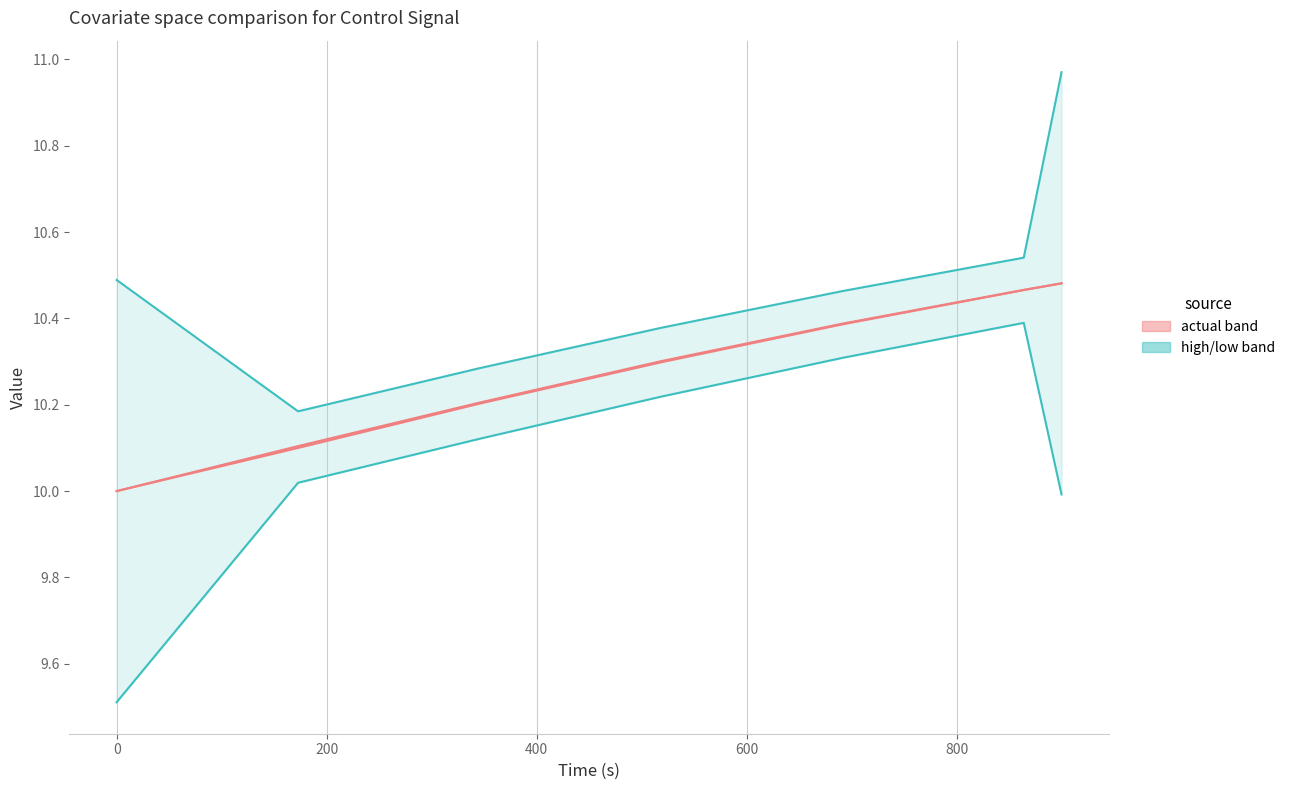

The low series shows 5.8 at 200. True or false?

False